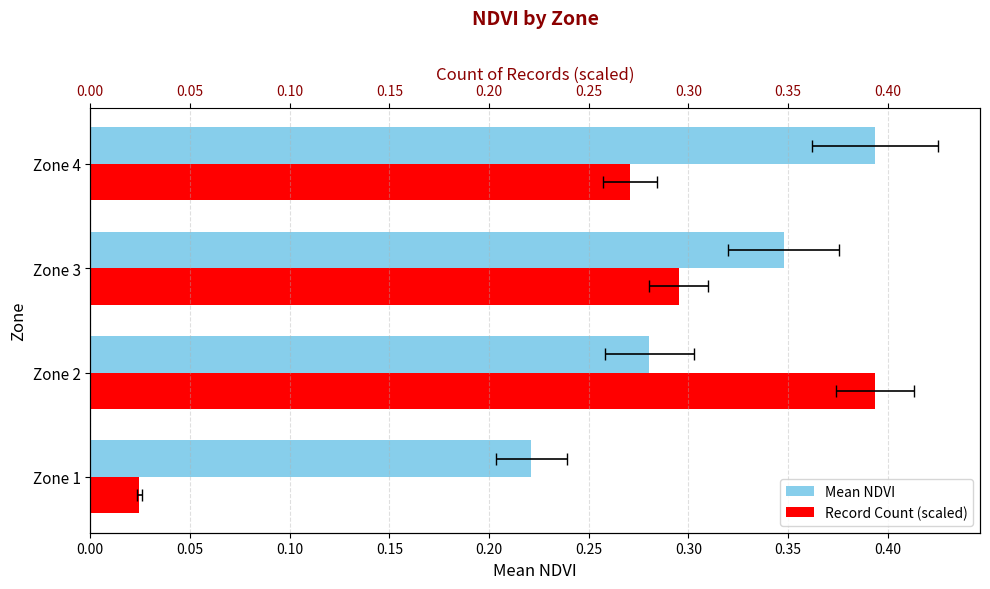

What is the average value of the Record Count (scaled) series?

0.2